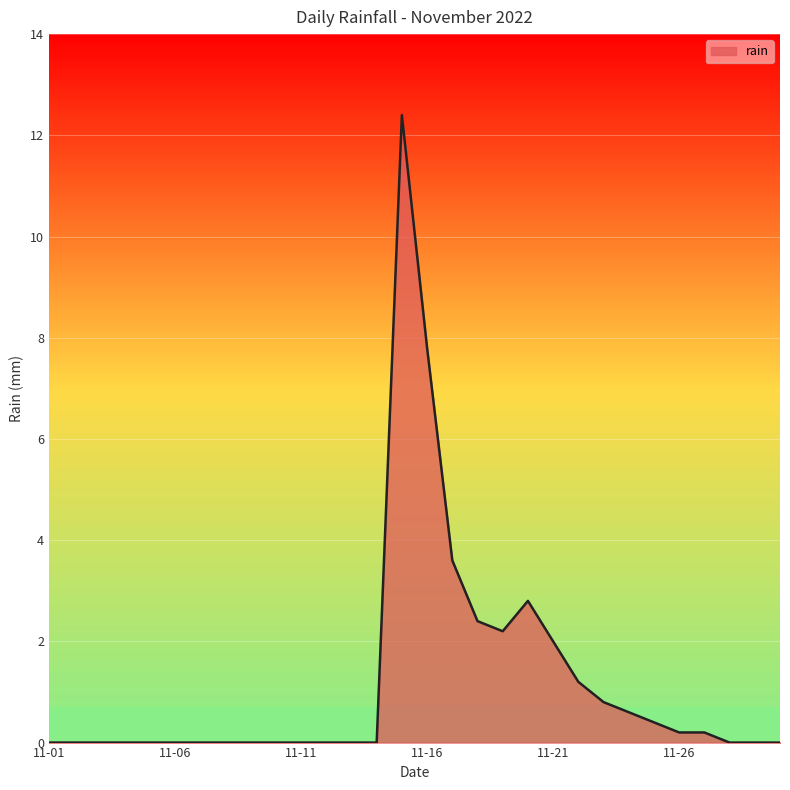

What is the greatest value displayed?

12.4